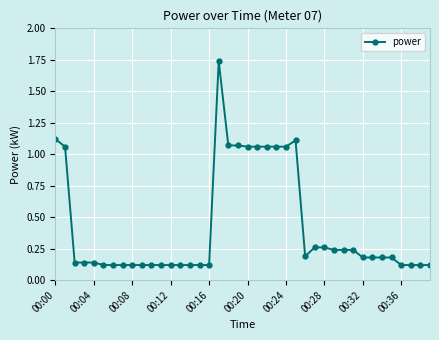

What is the sum of all values?

17.0